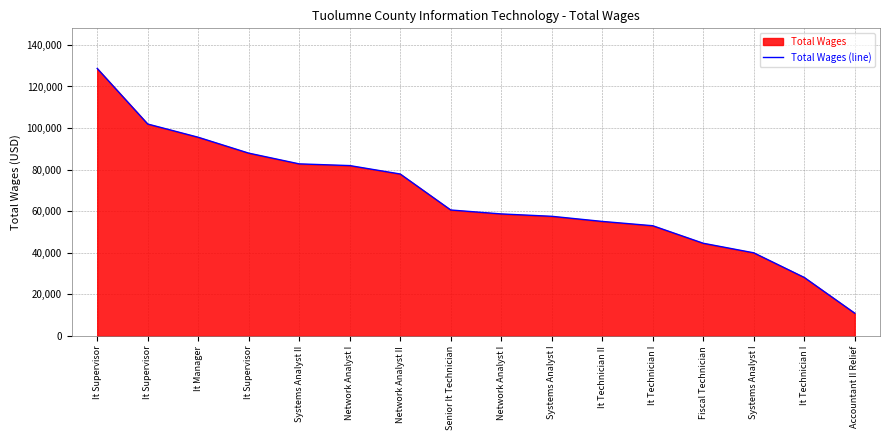

How many lines are shown in the chart?

1